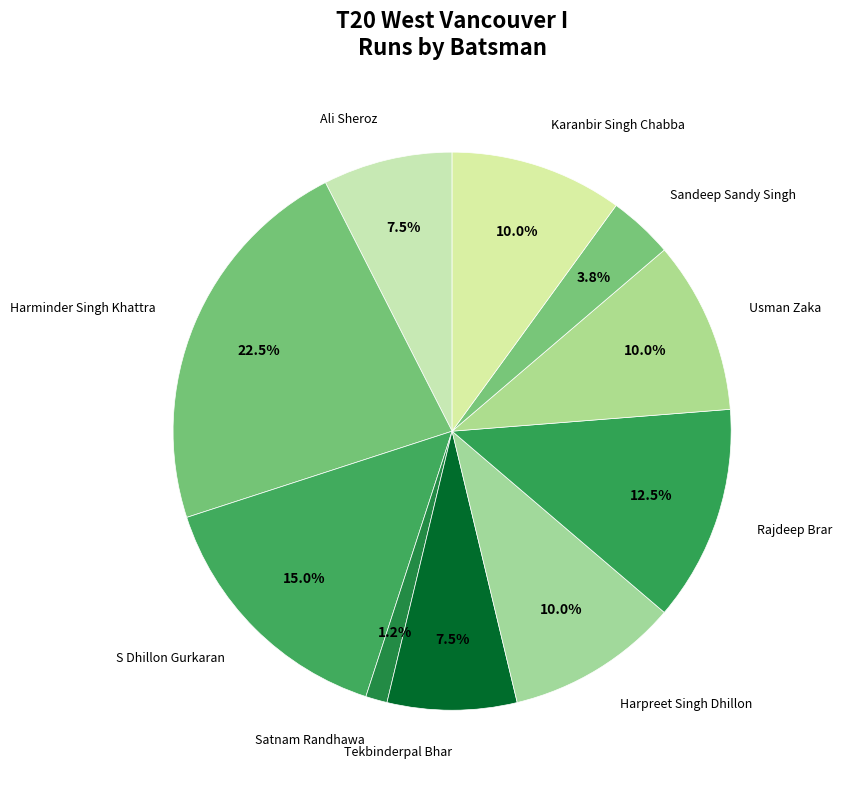

To the nearest percent, what is the difference between the largest and smallest slice percentages?

21%